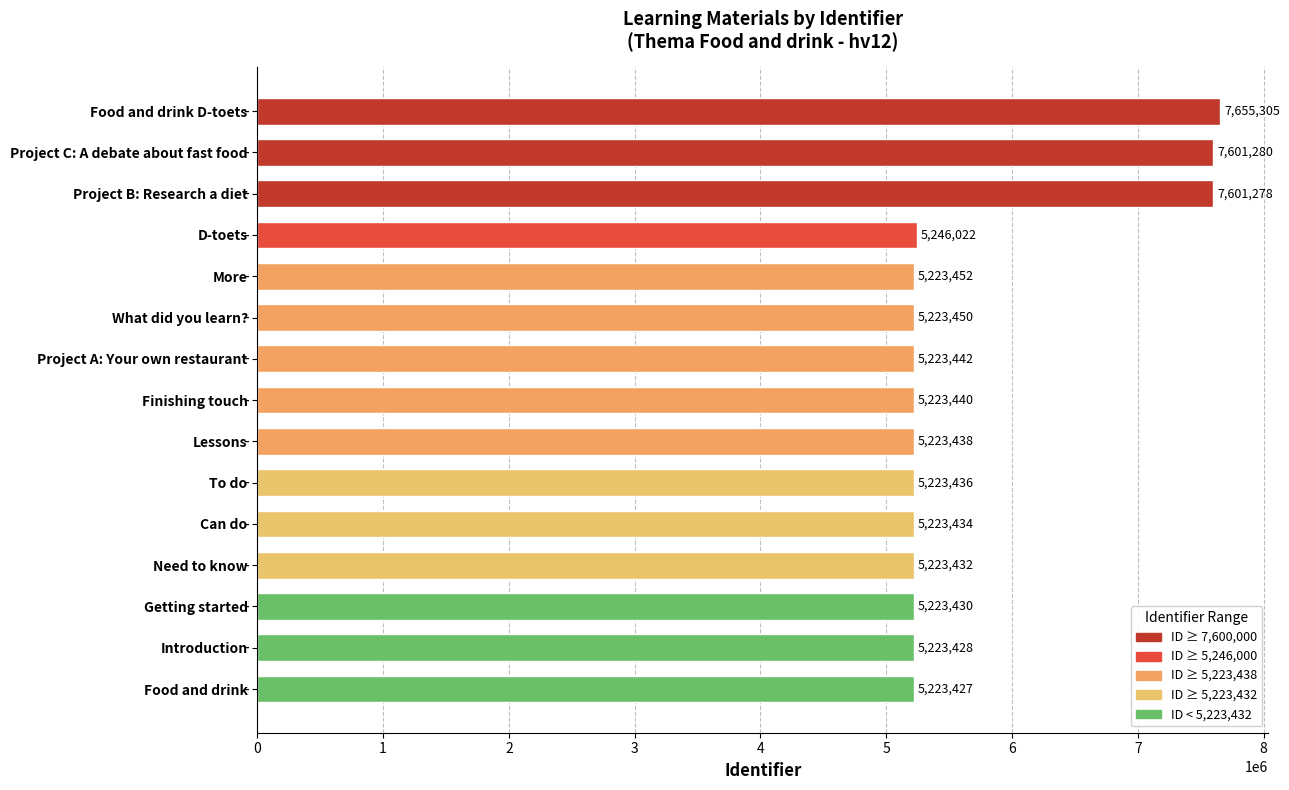

Rank the categories by value from highest to lowest.

Food and drink D-toets, Project C: A debate about fast food, Project B: Research a diet, D-toets, More, What did you learn?, Project A: Your own restaurant, Finishing touch, Lessons, To do, Can do, Need to know, Getting started, Introduction, Food and drink